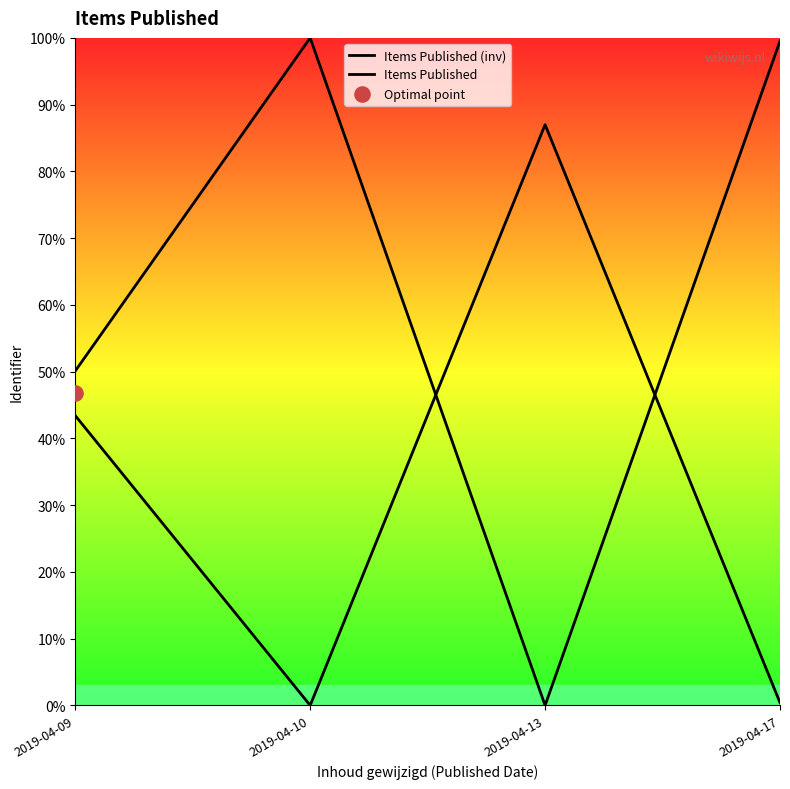

Which series has the largest total across all categories?

Items Published (inv)